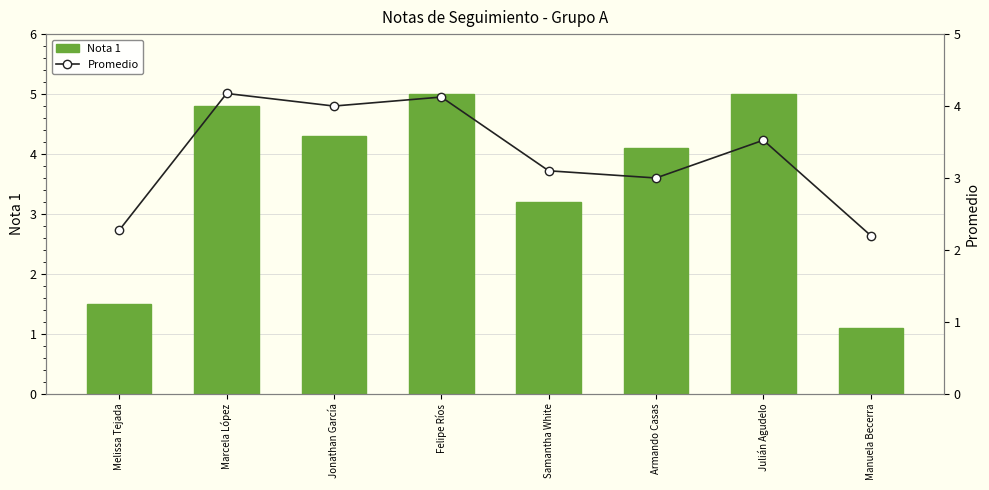

How many values in the Promedio series exceed 3?

5